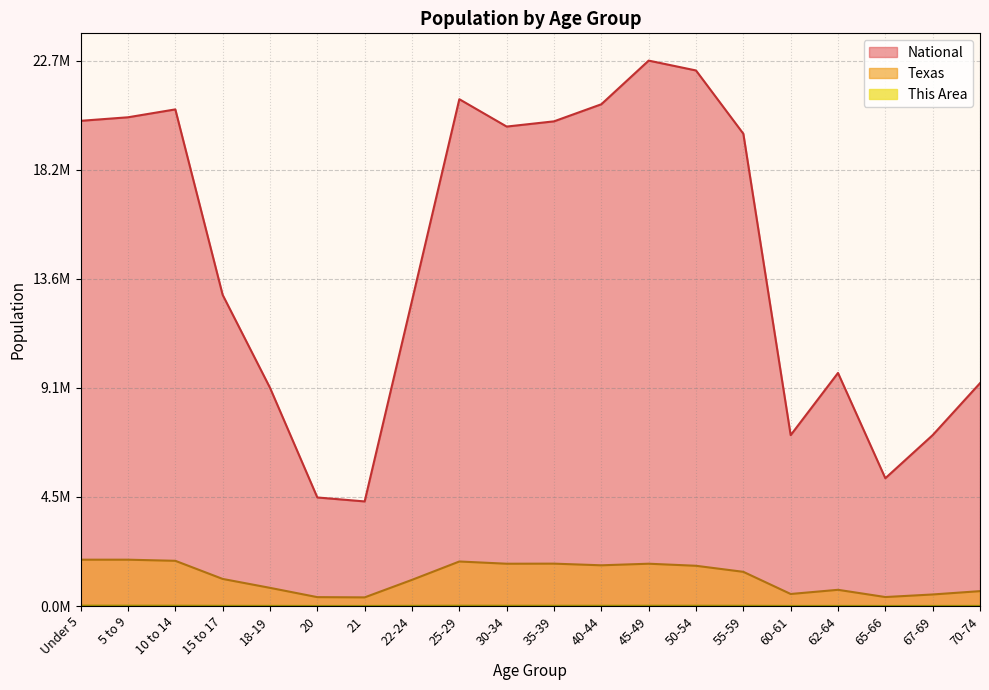

Which series changed the most between 22-24 and 40-44?

National